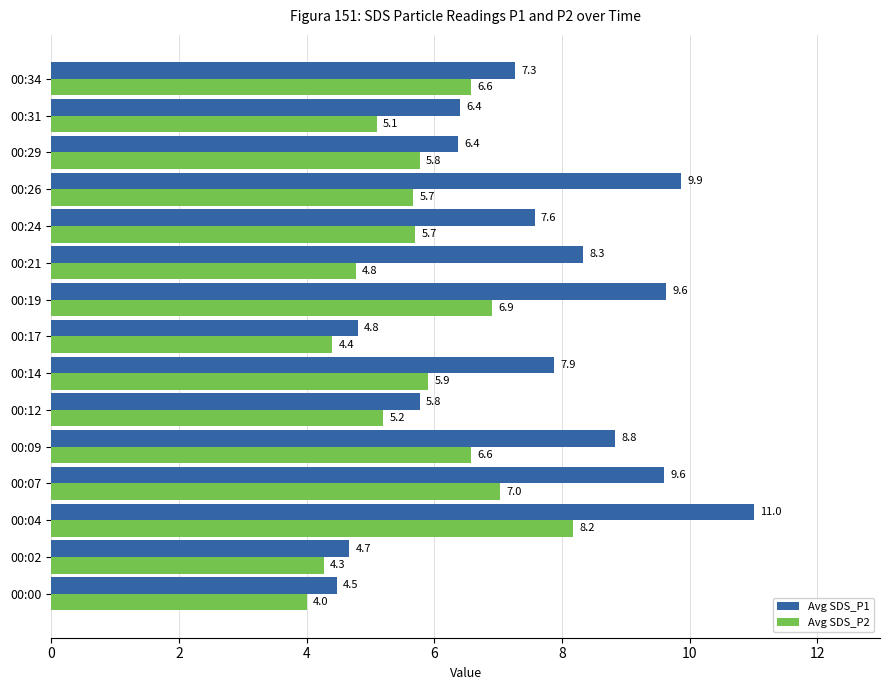

Which series has the largest total across all categories?

Avg SDS_P1